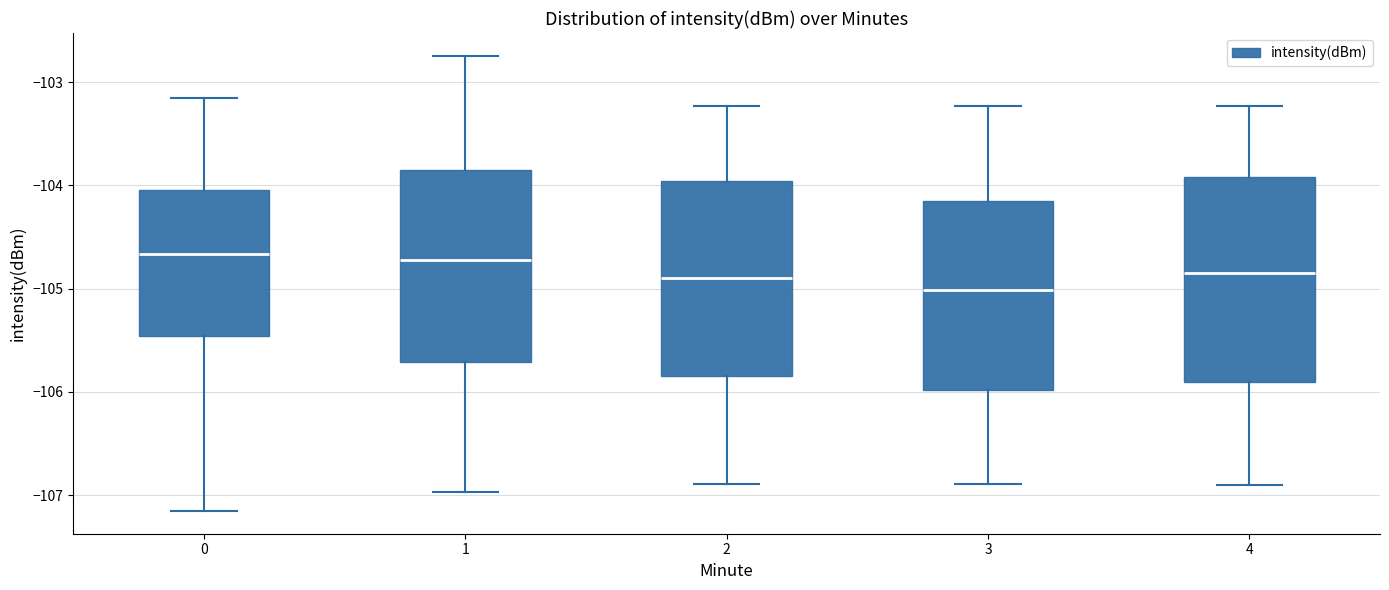

Where is the upper edge of the box at x = 1 on the y-axis? The values are not printed on the chart, so give them approximately, as read against the axis.

-103.9